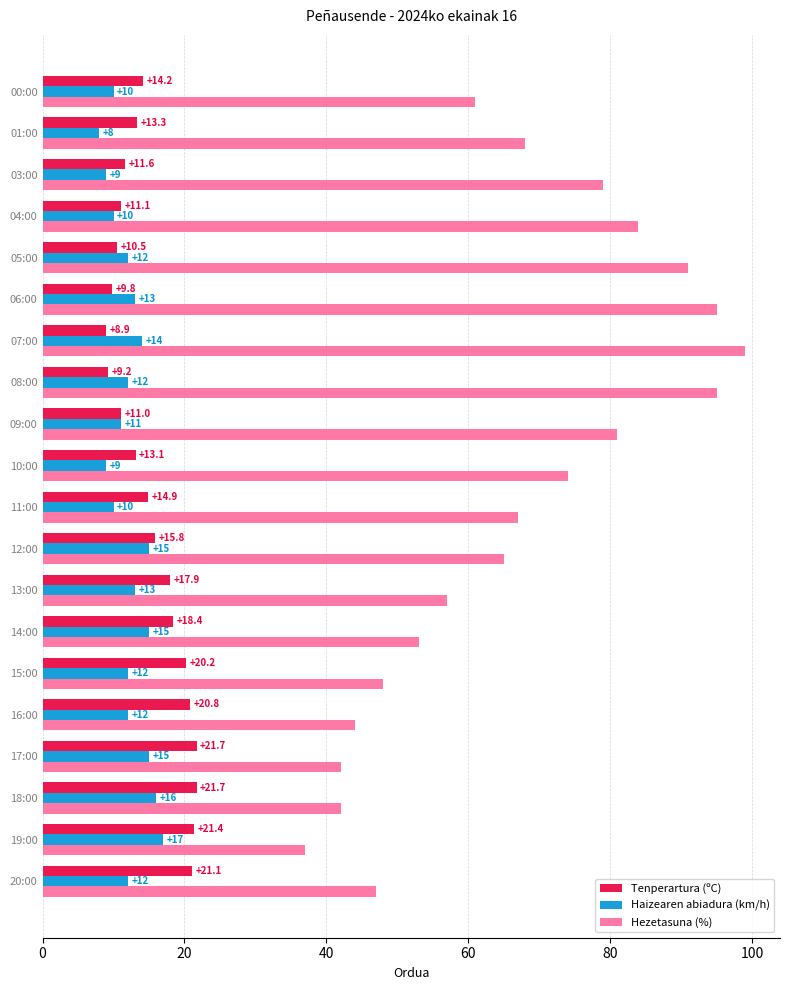

Which series has the largest total across all categories?

Hezetasuna (%)